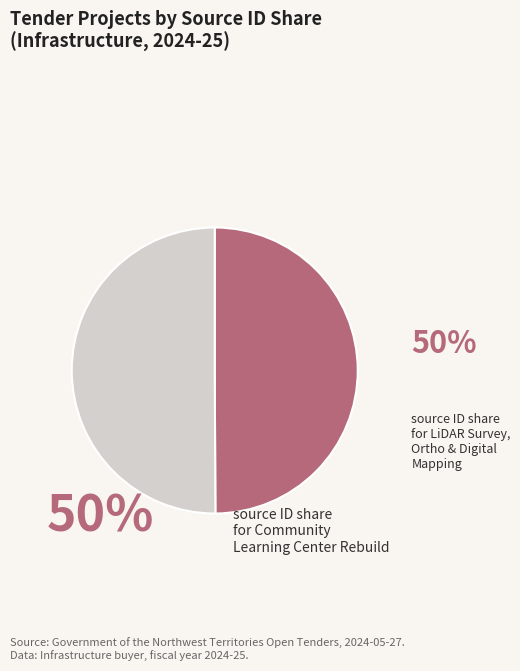

What is the largest slice in the pie chart?

LiDAR Survey, Ortho & Digital Mapping